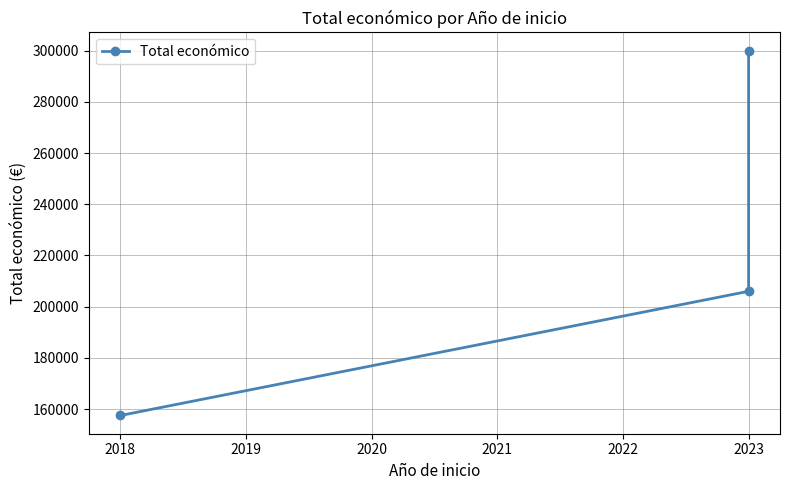

Reading left to right, extract all data points from this chart.

157500	206008	300000